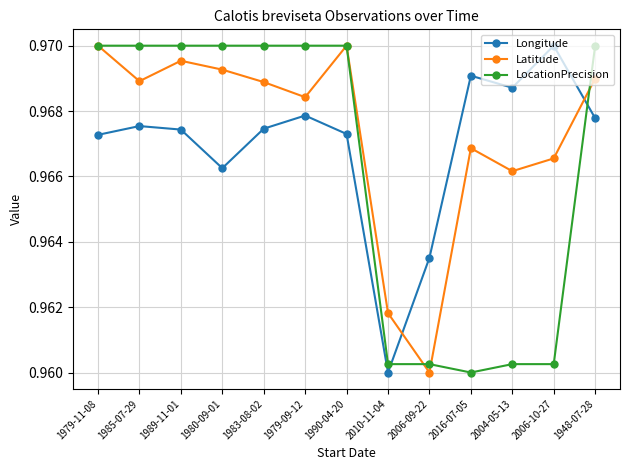

List the series in order of their overall mean, highest first.

Latitude, Longitude, LocationPrecision